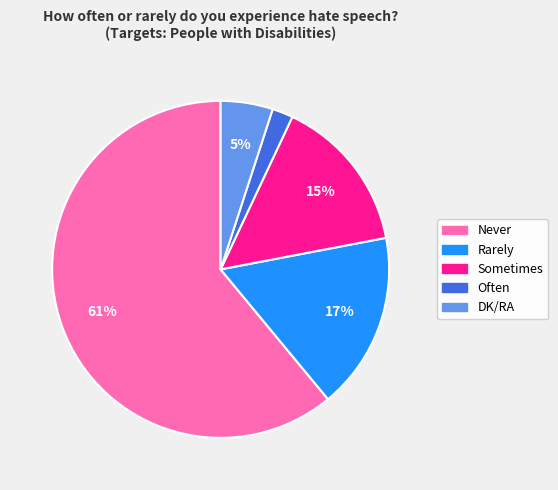

Count the number of slices in the pie.

5